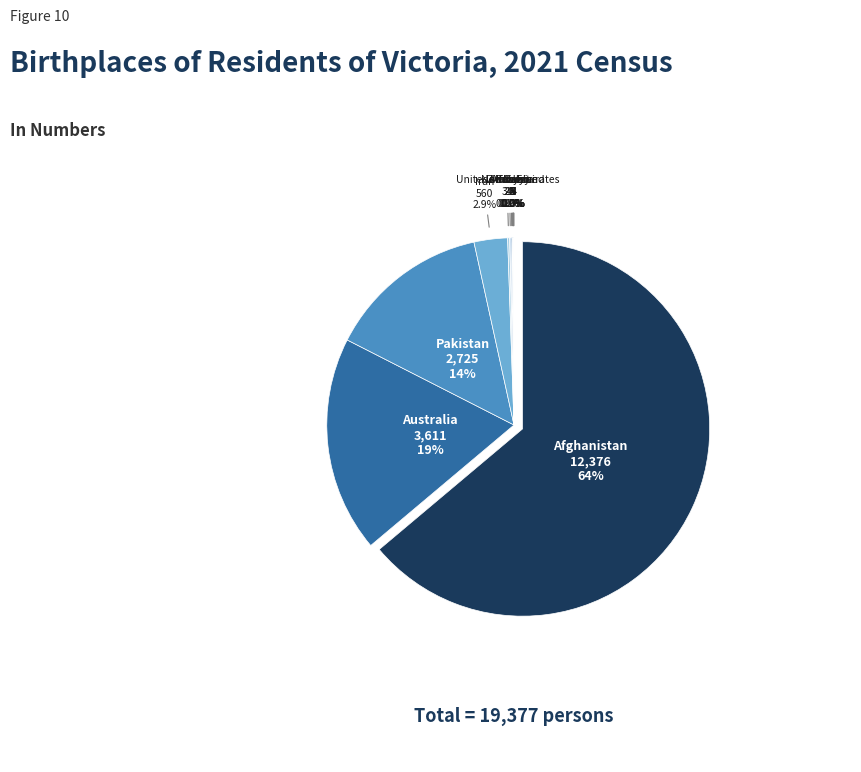

What is the smallest slice in the pie chart?

Turkey